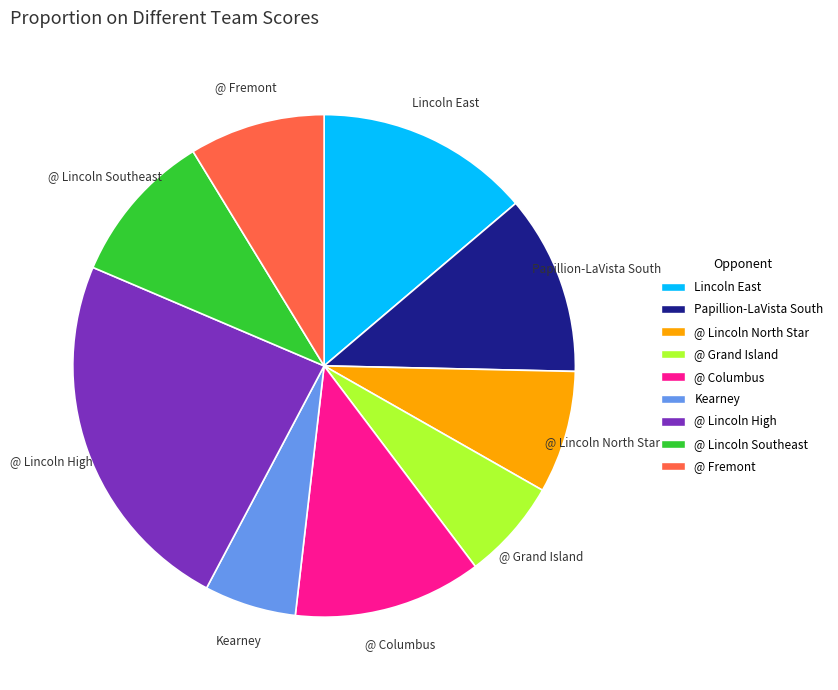

True or false: Lincoln East accounts for 14% of the total.

True